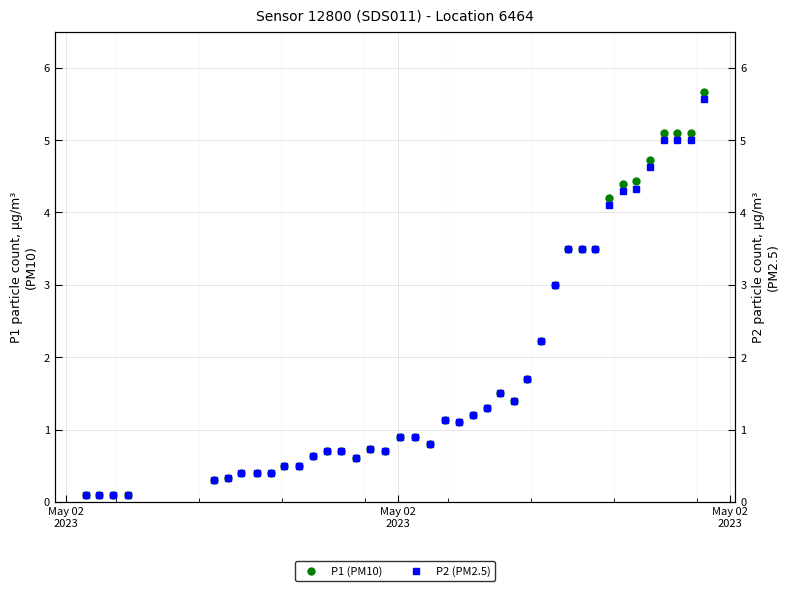

What is the smallest value displayed?

0.1